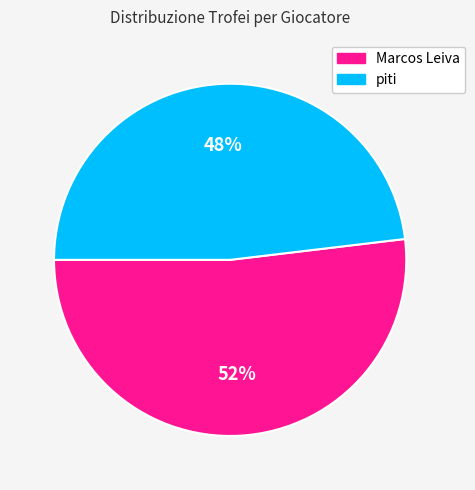

Is there a majority slice in this chart?

Yes